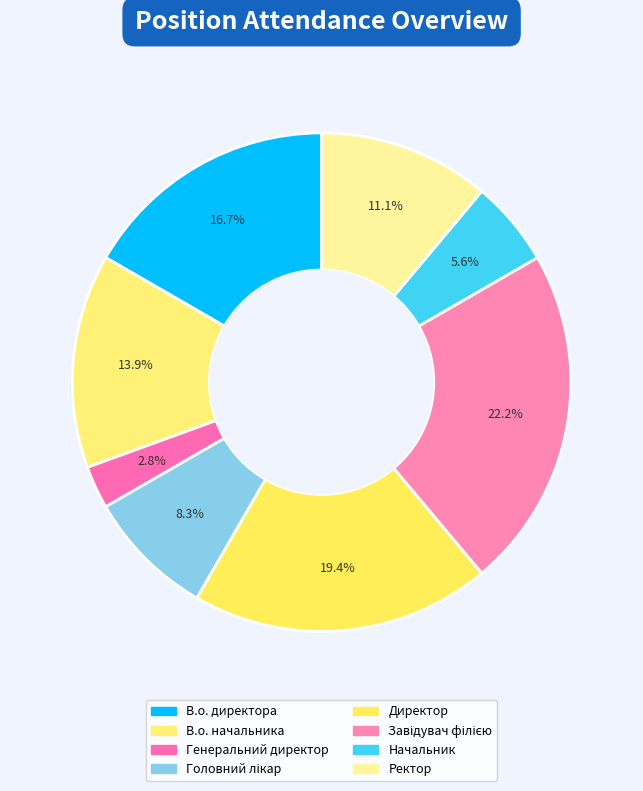

The Генеральний директор slice represents 1% of the pie. True or false?

False